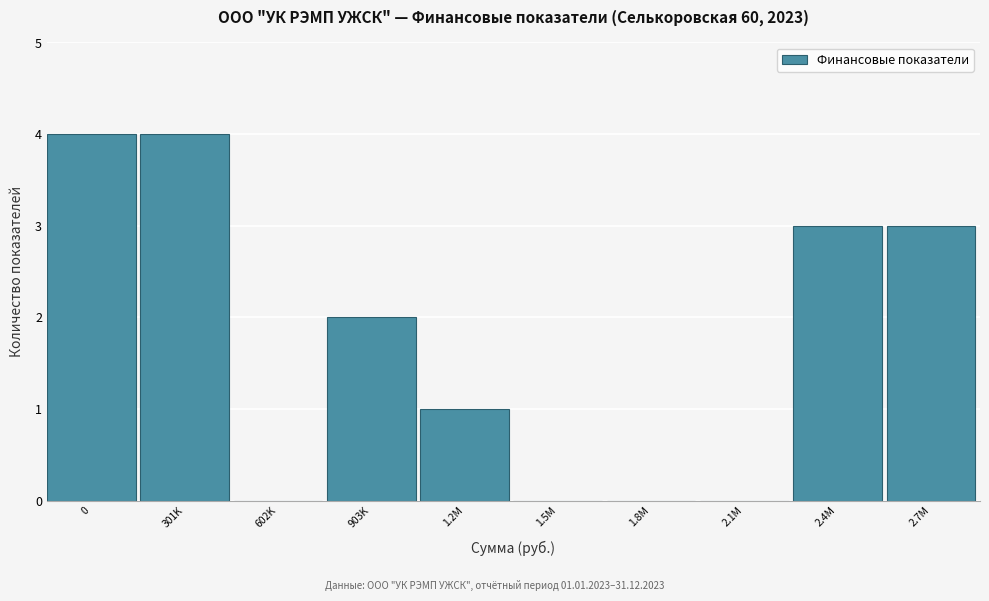

Reading left to right, transcribe all the data shown in this chart.

0=4	301K=4	602K=0	903K=2	1.2M=1	1.5M=0	1.8M=0	2.1M=0	2.4M=3	2.7M=3